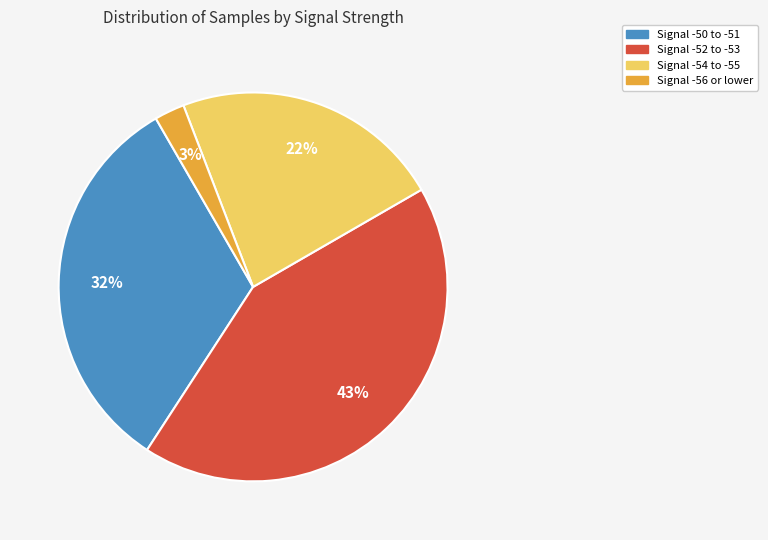

To the nearest percent, what portion does Signal -52 to -53 represent?

43%